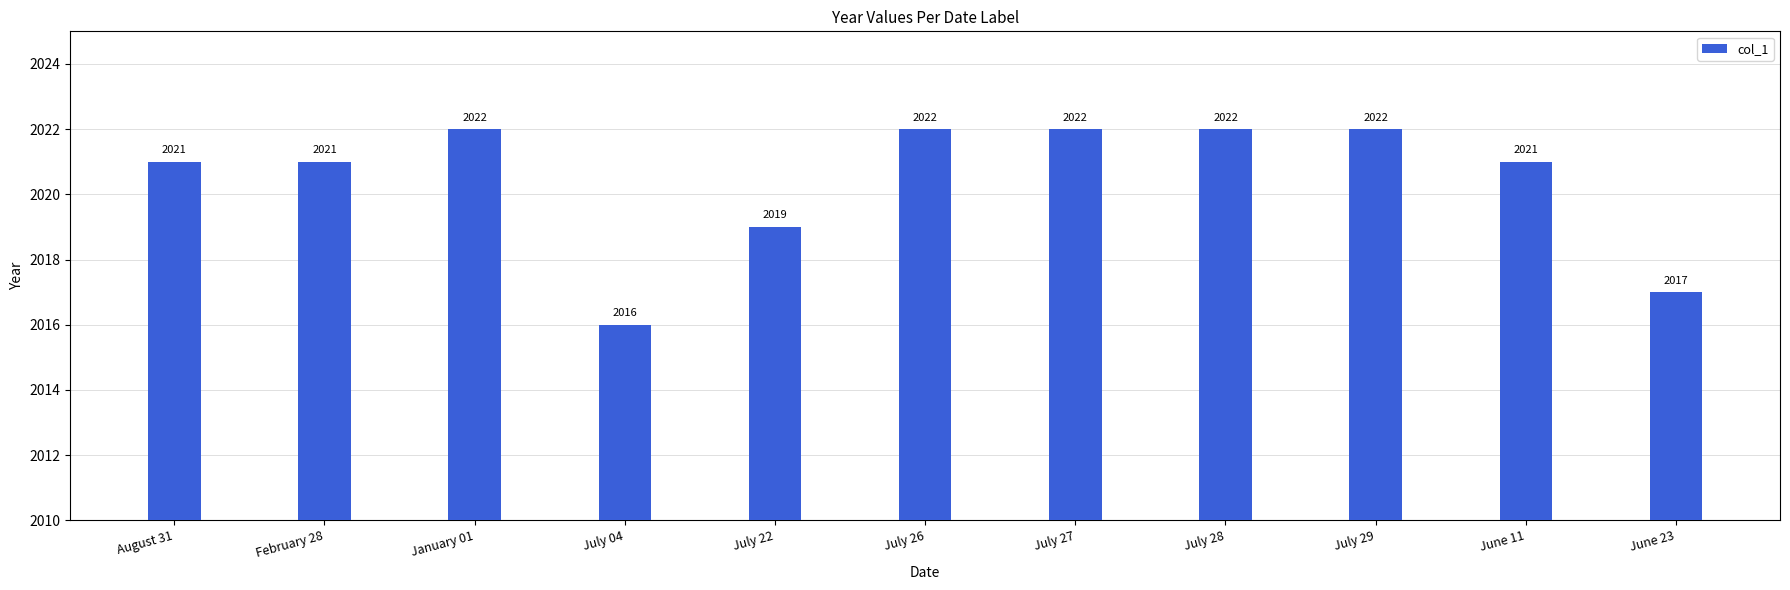

True or false: the data shows 2022 at January 01.

True